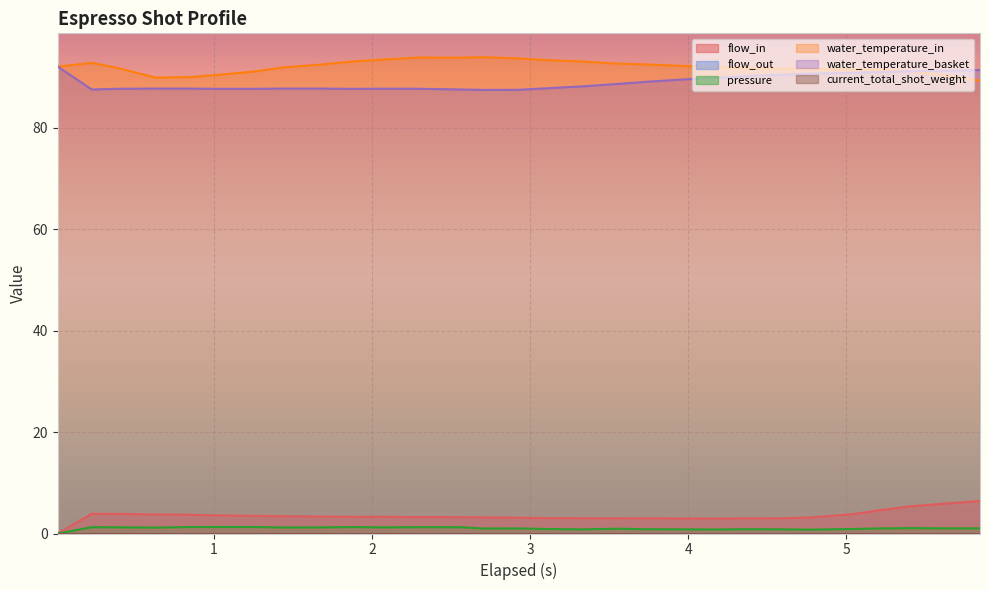

What is the maximum value for pressure?

1.3